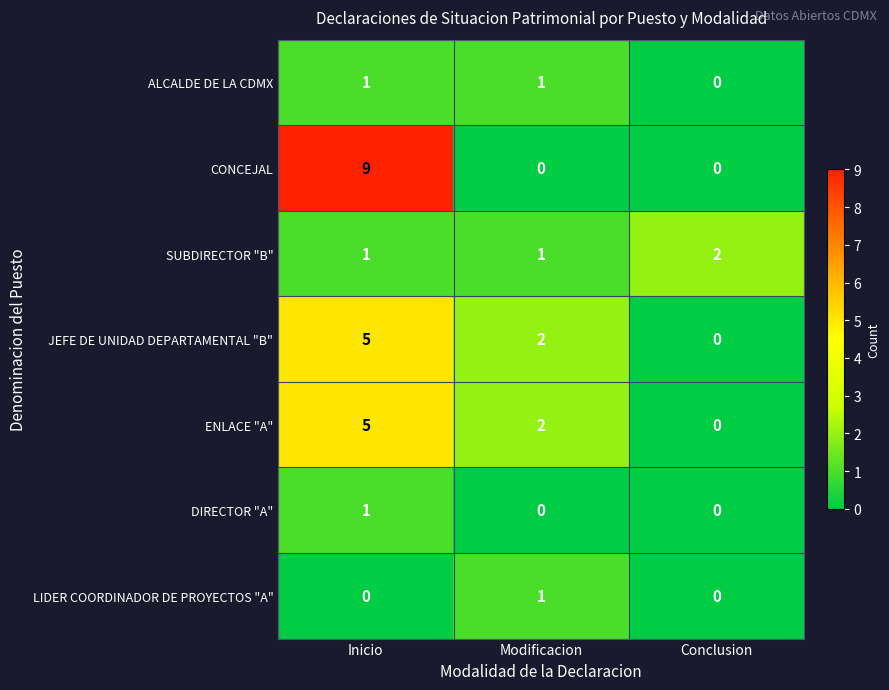

Reading right to left, list all the values displayed in this chart.

ALCALDE DE LA CDMX: 0	1	1
CONCEJAL: 0	0	9
SUBDIRECTOR "B": 2	1	1
JEFE DE UNIDAD DEPARTAMENTAL "B": 0	2	5
ENLACE "A": 0	2	5
DIRECTOR "A": 0	0	1
LIDER COORDINADOR DE PROYECTOS "A": 0	1	0